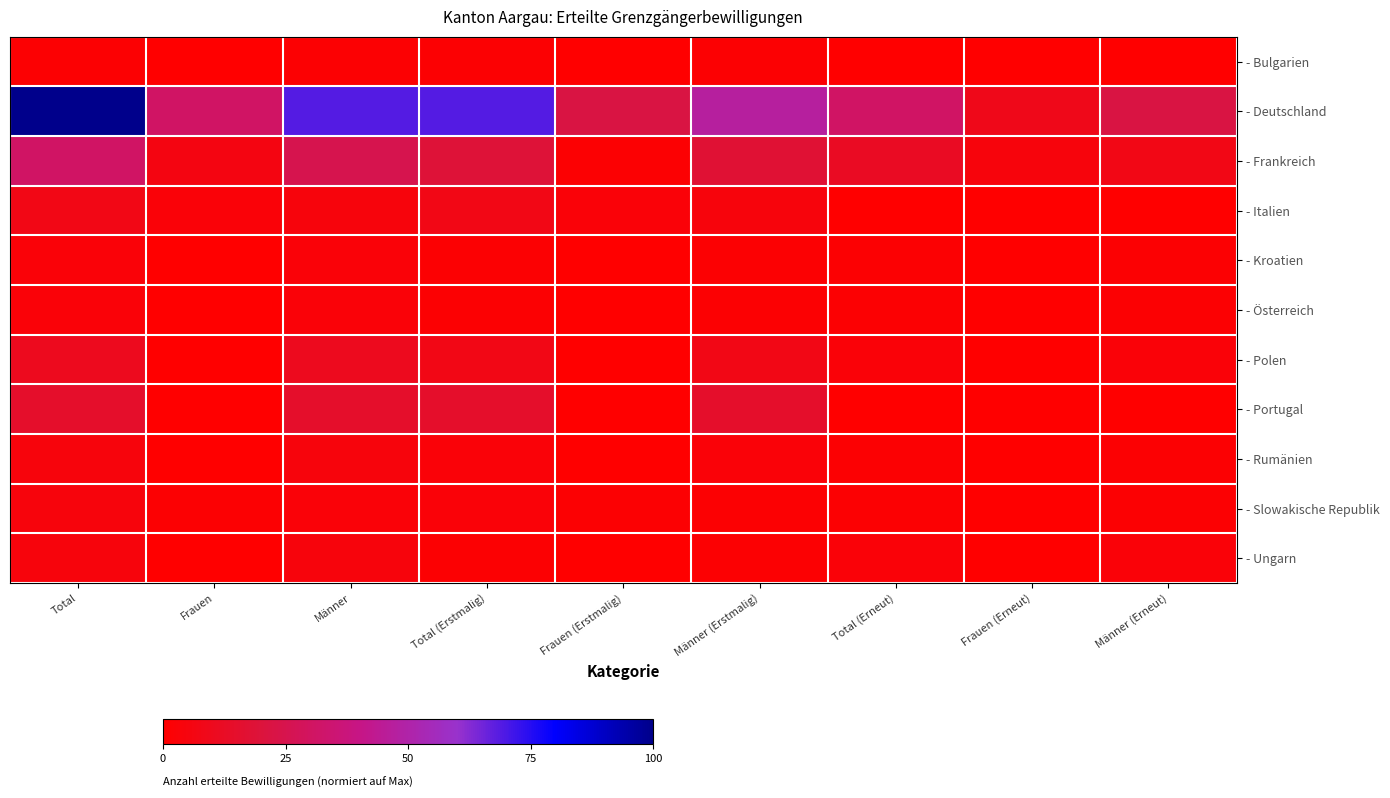

Reading left to right, extract all data points from this chart.

- Bulgarien: Total=1.5	Frauen=0.0	Männer=1.5	Total (Erstmalig)=1.5	Frauen (Erstmalig)=0.0	Männer (Erstmalig)=1.5	Total (Erneut)=0.0	Frauen (Erneut)=0.0	Männer (Erneut)=0.0
- Deutschland: Total=100.0	Frauen=30.9	Männer=69.1	Total (Erstmalig)=69.1	Frauen (Erstmalig)=22.1	Männer (Erstmalig)=47.1	Total (Erneut)=30.9	Frauen (Erneut)=8.8	Männer (Erneut)=22.1
- Frankreich: Total=30.9	Frauen=5.9	Männer=25.0	Total (Erstmalig)=19.1	Frauen (Erstmalig)=1.5	Männer (Erstmalig)=17.6	Total (Erneut)=11.8	Frauen (Erneut)=4.4	Männer (Erneut)=7.4
- Italien: Total=7.4	Frauen=2.9	Männer=4.4	Total (Erstmalig)=7.4	Frauen (Erstmalig)=2.9	Männer (Erstmalig)=4.4	Total (Erneut)=0.0	Frauen (Erneut)=0.0	Männer (Erneut)=0.0
- Kroatien: Total=2.9	Frauen=0.0	Männer=2.9	Total (Erstmalig)=1.5	Frauen (Erstmalig)=0.0	Männer (Erstmalig)=1.5	Total (Erneut)=1.5	Frauen (Erneut)=0.0	Männer (Erneut)=1.5
- Österreich: Total=2.9	Frauen=0.0	Männer=2.9	Total (Erstmalig)=1.5	Frauen (Erstmalig)=0.0	Männer (Erstmalig)=1.5	Total (Erneut)=1.5	Frauen (Erneut)=0.0	Männer (Erneut)=1.5
- Polen: Total=10.3	Frauen=0.0	Männer=10.3	Total (Erstmalig)=7.4	Frauen (Erstmalig)=0.0	Männer (Erstmalig)=7.4	Total (Erneut)=2.9	Frauen (Erneut)=0.0	Männer (Erneut)=2.9
- Portugal: Total=14.7	Frauen=0.0	Männer=14.7	Total (Erstmalig)=14.7	Frauen (Erstmalig)=0.0	Männer (Erstmalig)=14.7	Total (Erneut)=0.0	Frauen (Erneut)=0.0	Männer (Erneut)=0.0
- Rumänien: Total=4.4	Frauen=0.0	Männer=4.4	Total (Erstmalig)=2.9	Frauen (Erstmalig)=0.0	Männer (Erstmalig)=2.9	Total (Erneut)=1.5	Frauen (Erneut)=0.0	Männer (Erneut)=1.5
- Slowakische Republik: Total=4.4	Frauen=1.5	Männer=2.9	Total (Erstmalig)=2.9	Frauen (Erstmalig)=1.5	Männer (Erstmalig)=1.5	Total (Erneut)=1.5	Frauen (Erneut)=0.0	Männer (Erneut)=1.5
- Ungarn: Total=4.4	Frauen=0.0	Männer=4.4	Total (Erstmalig)=1.5	Frauen (Erstmalig)=0.0	Männer (Erstmalig)=1.5	Total (Erneut)=2.9	Frauen (Erneut)=0.0	Männer (Erneut)=2.9